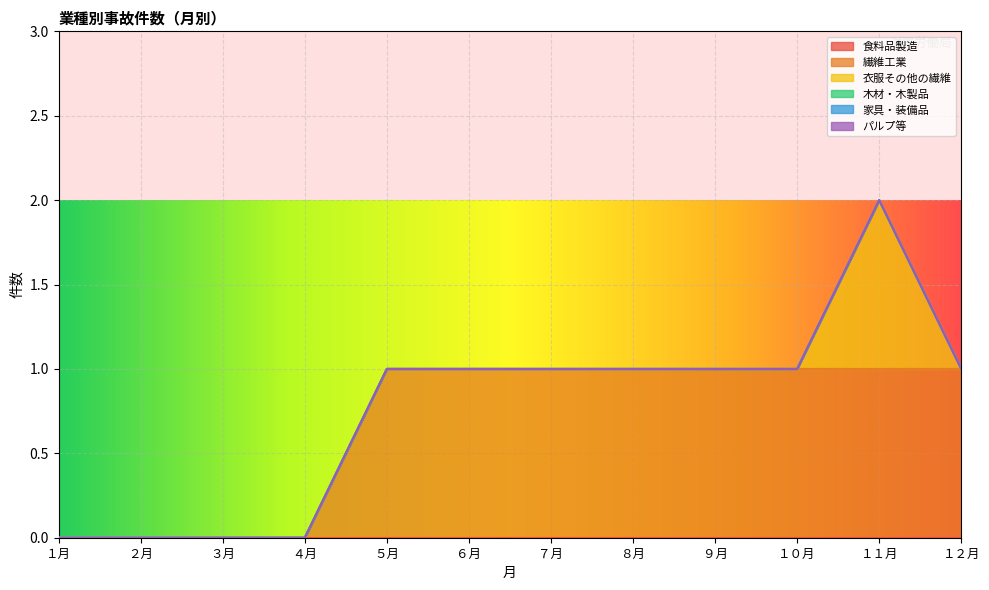

At １１月, list the series in order from smallest to largest.

食料品製造, 木材・木製品, 家具・装備品, パルプ等, 繊維工業, 衣服その他の繊維